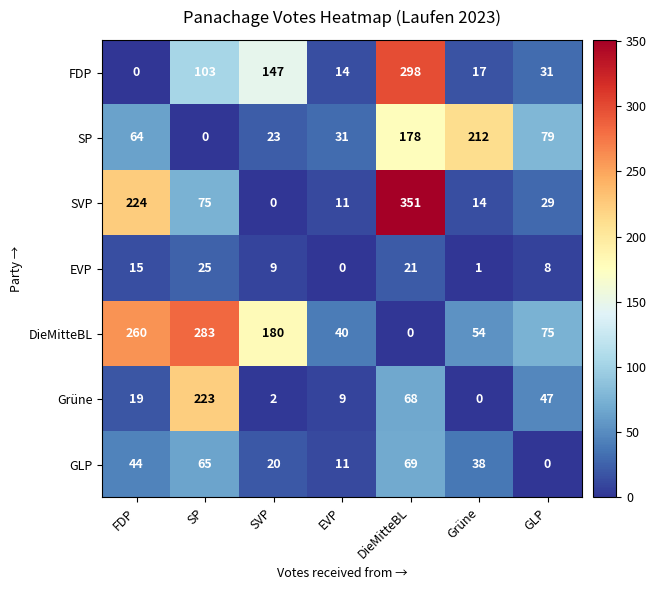

How many values in FDP are above zero?

6